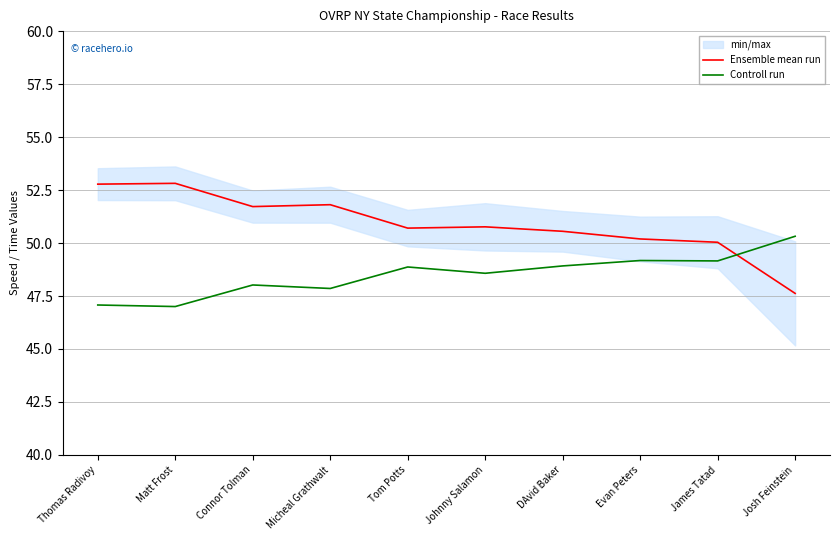

The value of Ensemble mean run at Johnny Salamon is 10.2. True or false?

False